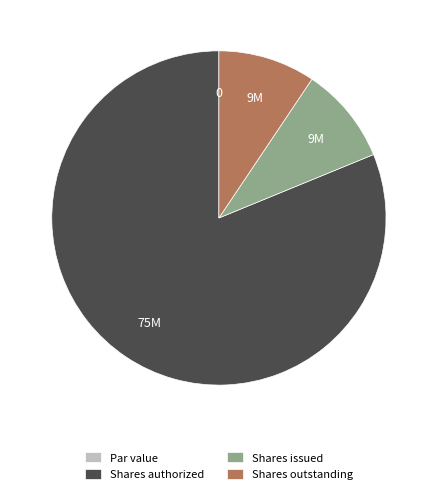

The Shares issued slice represents 22% of the pie. True or false?

False